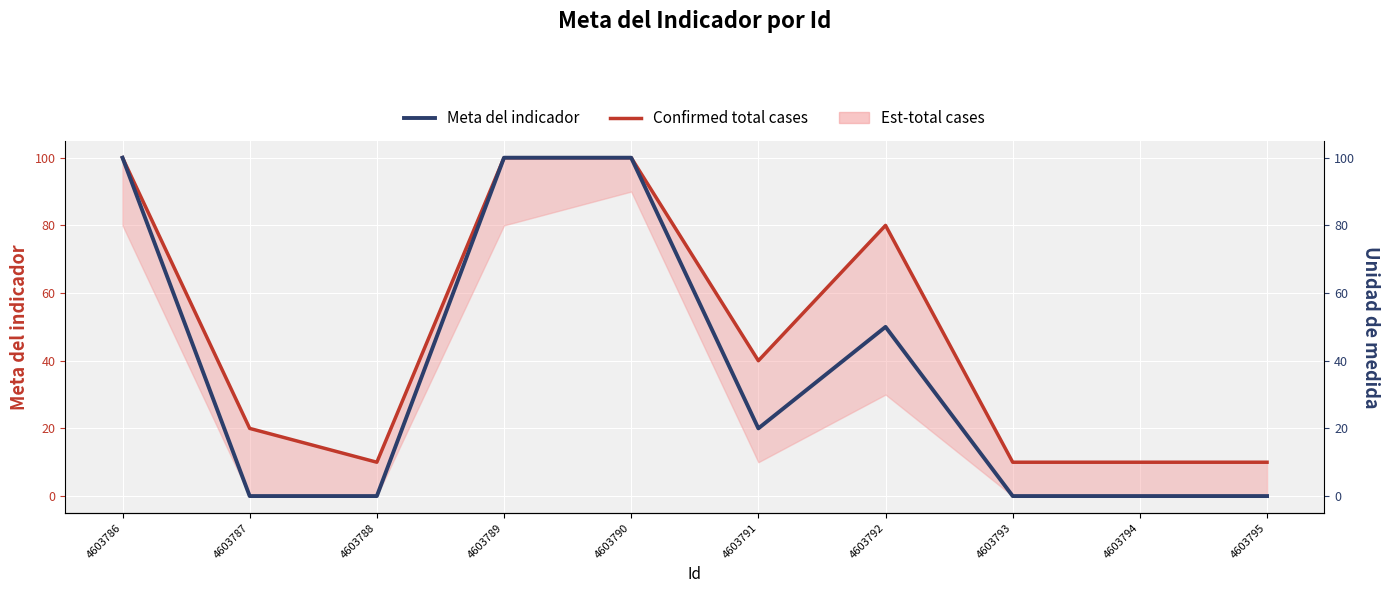

What is the difference between the maximum and minimum values in the Confirmed total cases series?

90